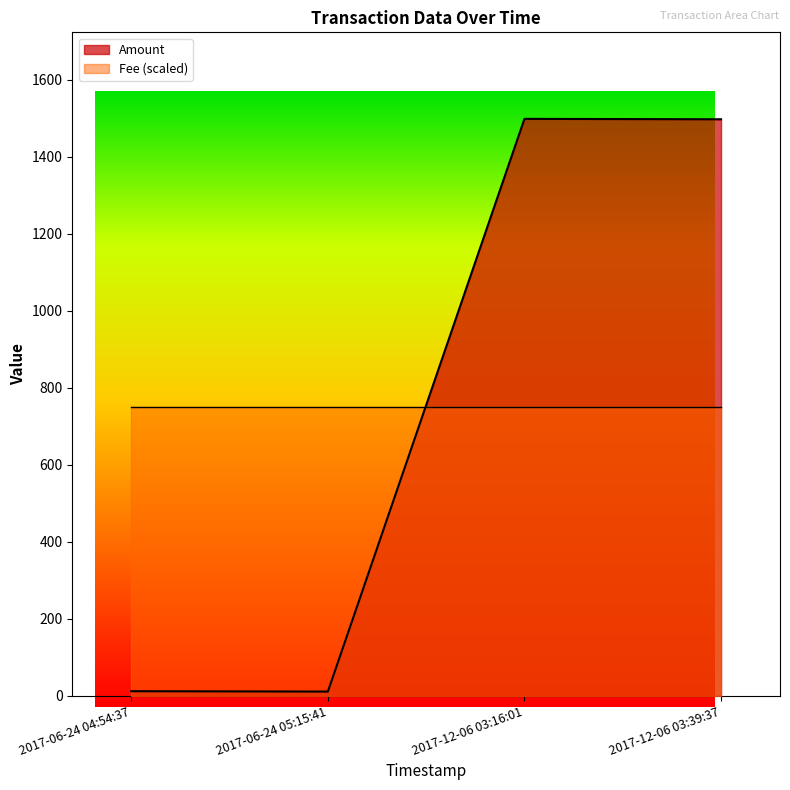

What is the sum of all values?

3019.9